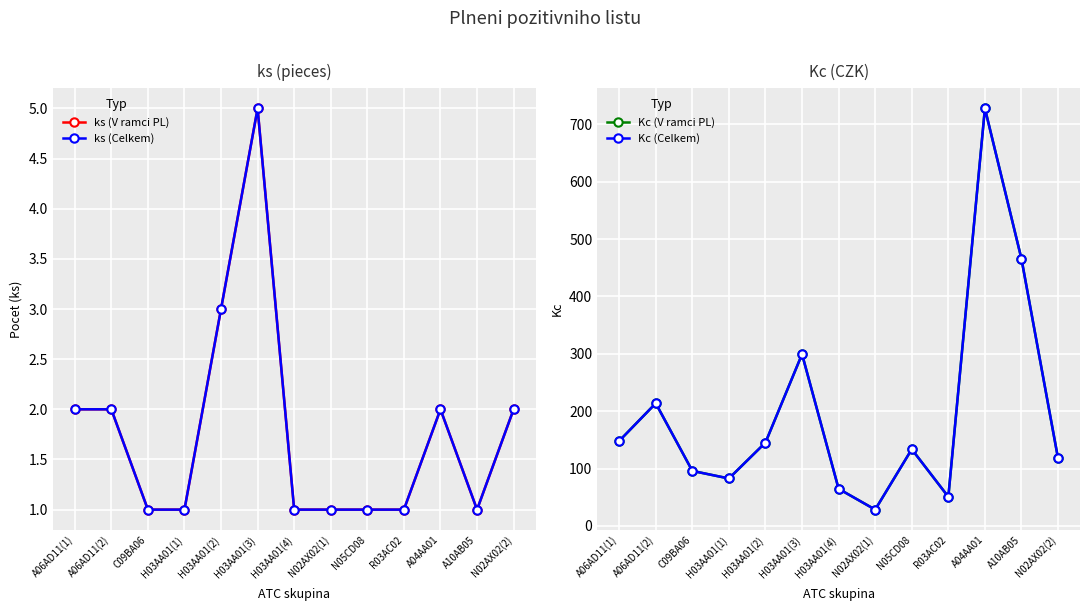

How many distinct data groups are displayed?

4